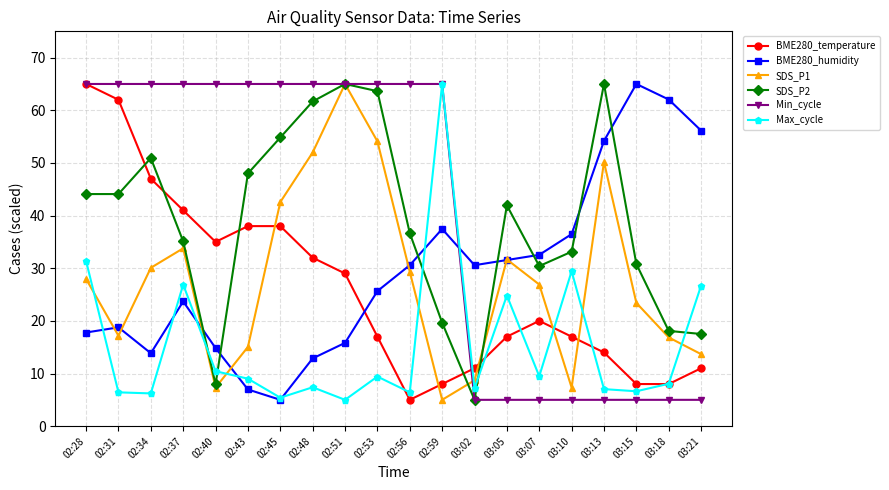

True or false: Max_cycle and SDS_P2 cross at least once.

True